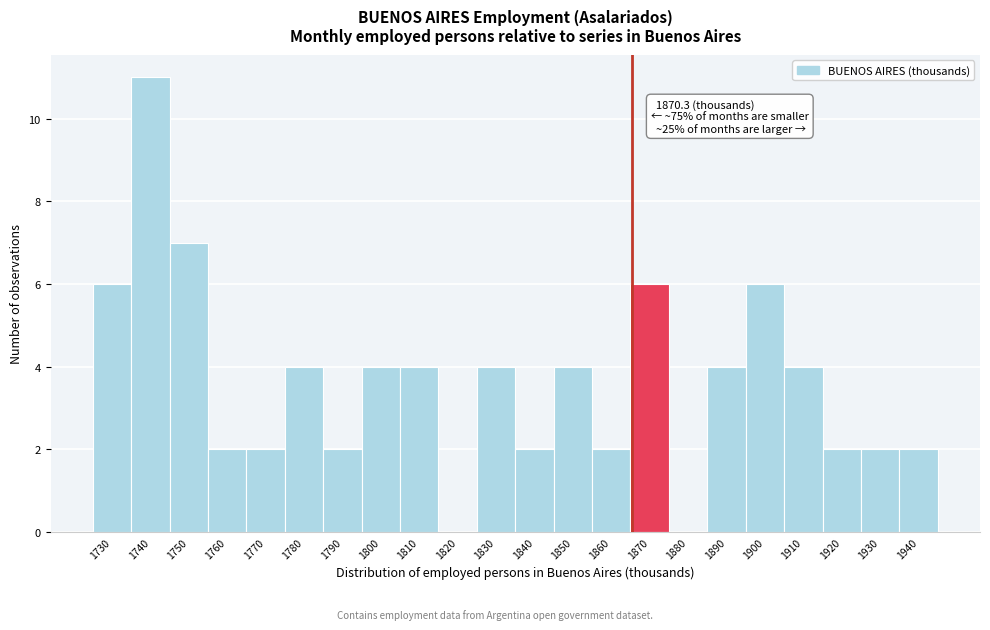

Reading left to right, what are all the values shown in this chart?

1730=6	1740=11	1750=7	1760=2	1770=2	1780=4	1790=2	1800=4	1810=4	1820=0	1830=4	1840=2	1850=4	1860=2	1870=6	1880=0	1890=4	1900=6	1910=4	1920=2	1930=2	1940=2